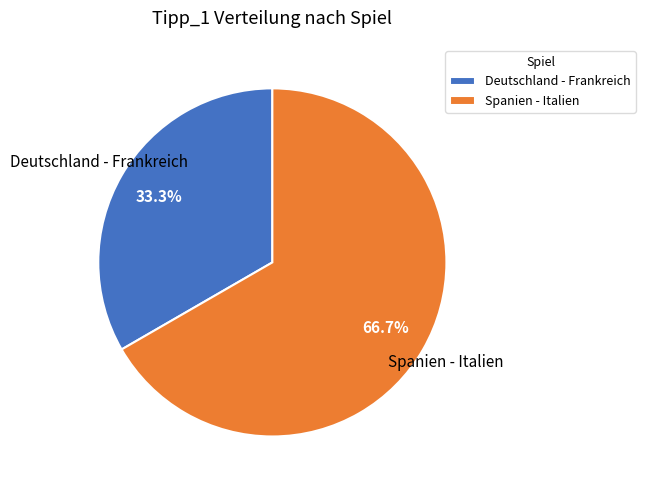

Rank the categories by value from highest to lowest.

Spanien - Italien, Deutschland - Frankreich